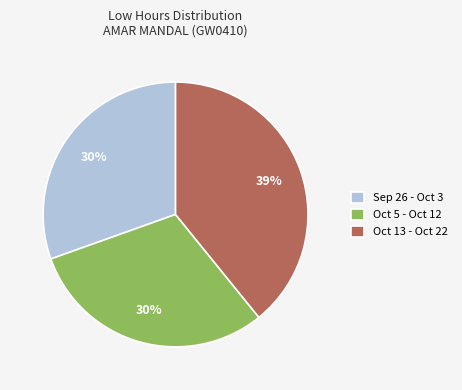

Do Oct 13 - Oct 22 and Oct 5 - Oct 12 together represent more than half of the pie?

Yes